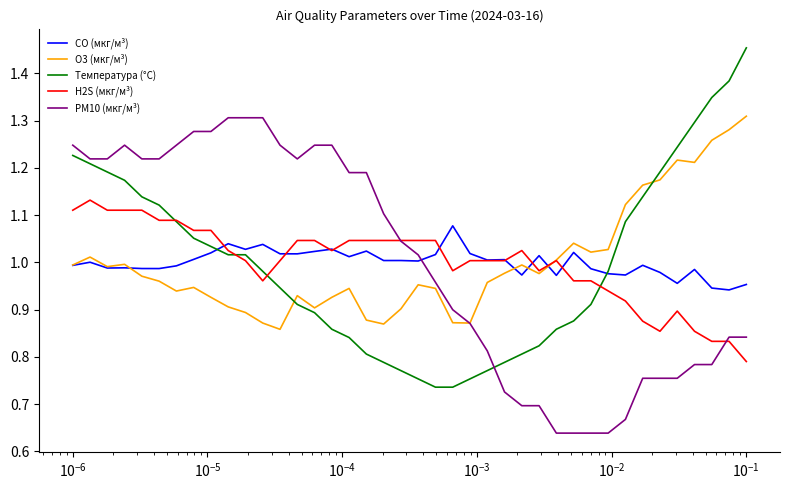

What are all the series names shown in the legend?

CO (мкг/м³), O3 (мкг/м³), Температура (°C), H2S (мкг/м³), PM10 (мкг/м³)